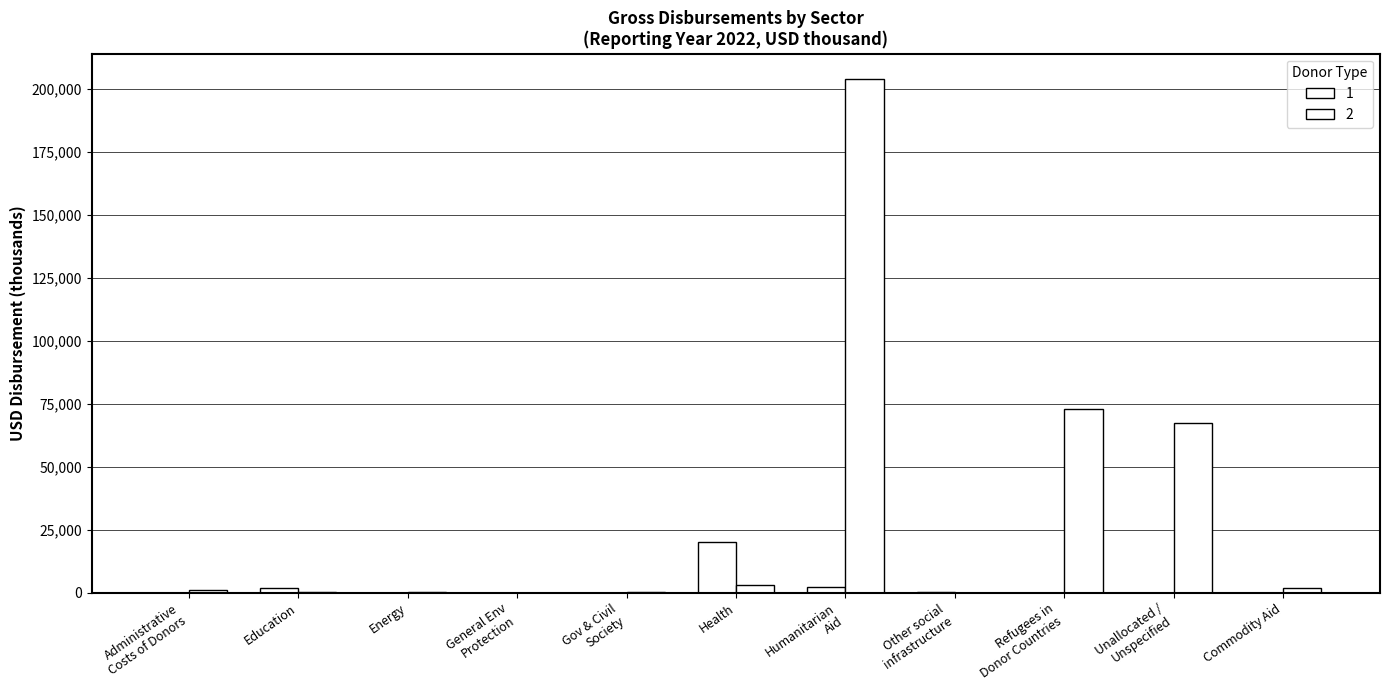

What is the label of the 8th bar from the left?

Other social infrastructure